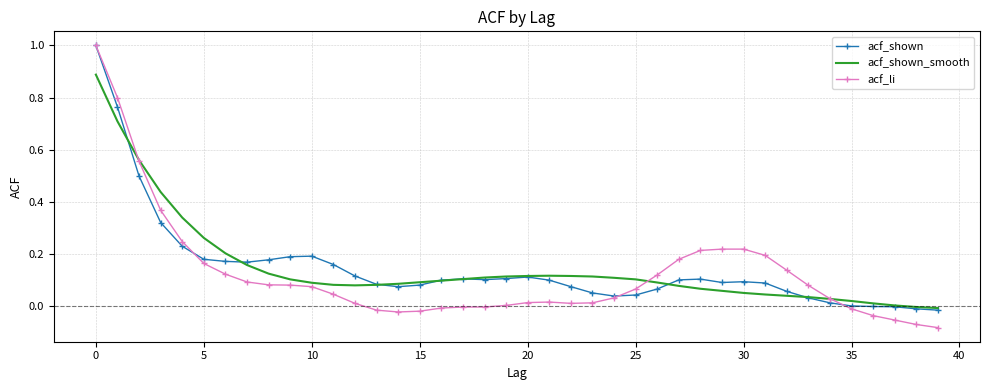

What are all the series names shown in the legend?

acf_shown, acf_shown_smooth, acf_li